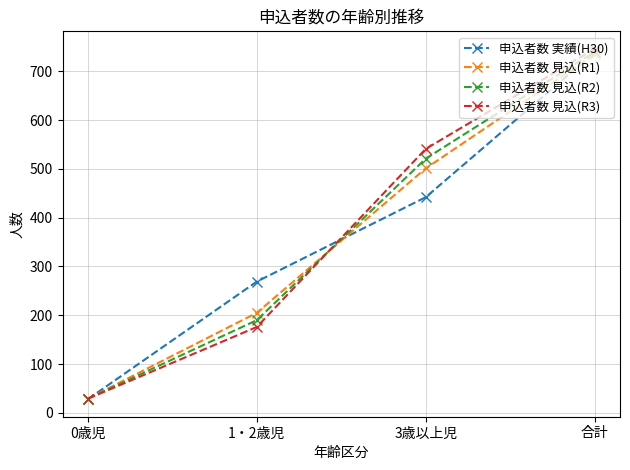

What is the total value across all series at 1・2歳児?

840